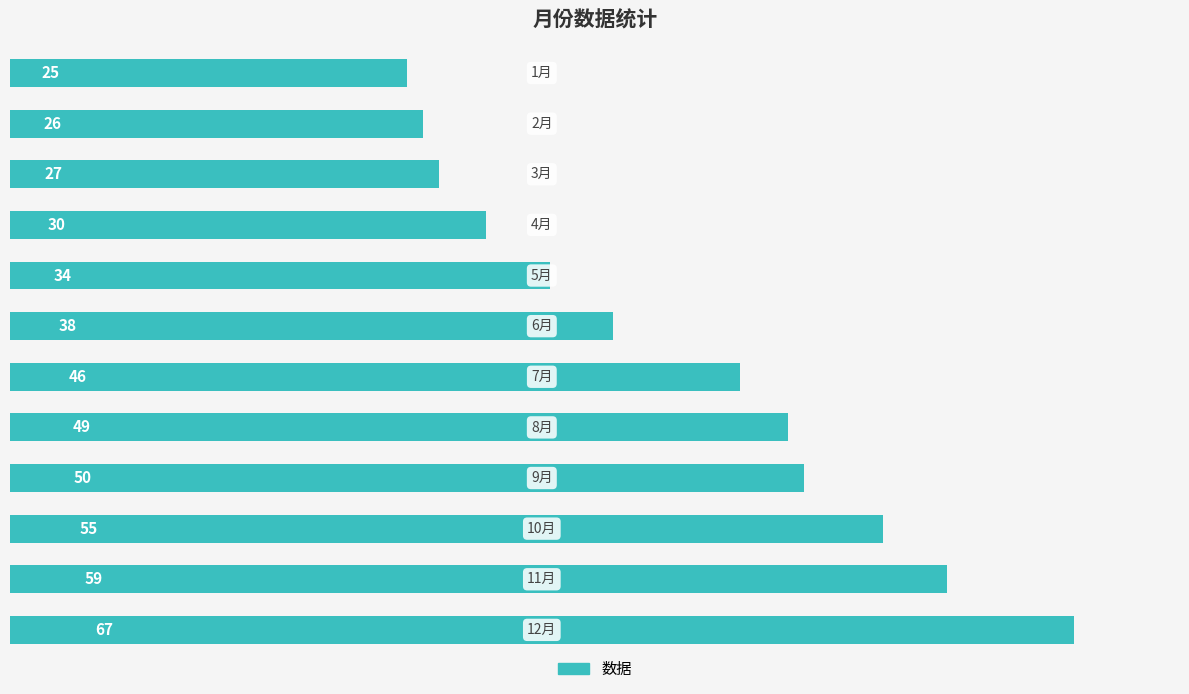

What is the greatest value displayed?

67